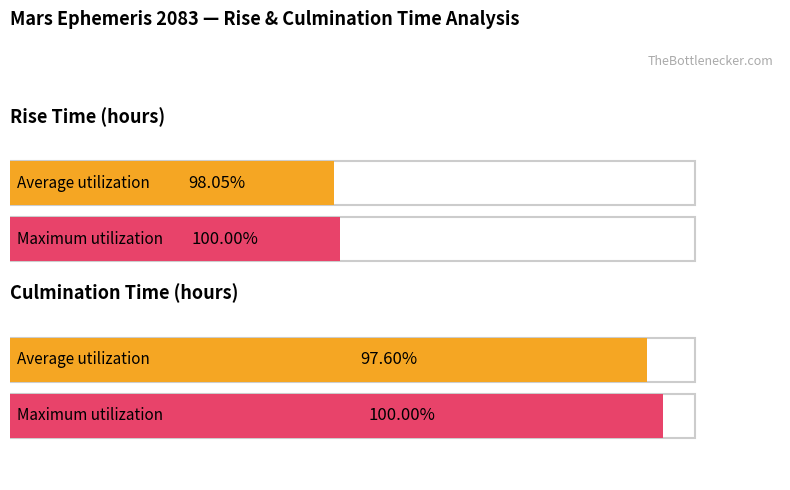

Rank the series at Sep 23 from lowest to highest value.

Rise (hour), Culm (hour)